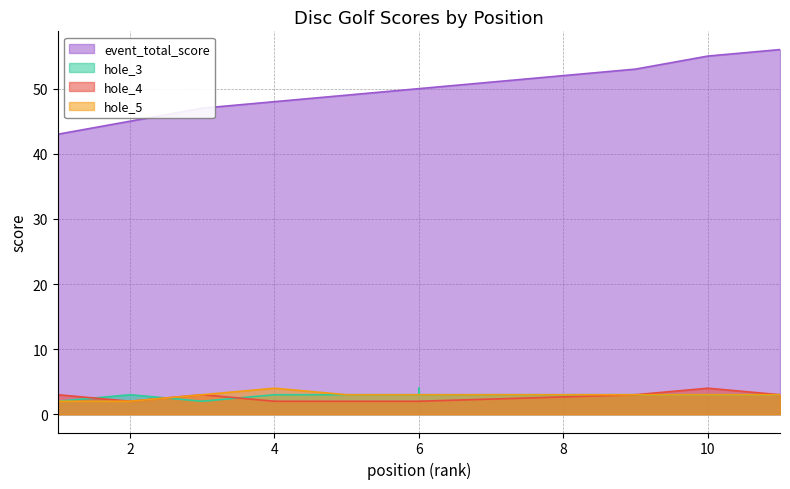

True or false: hole_5 has more than 0 points higher than both neighbors.

True